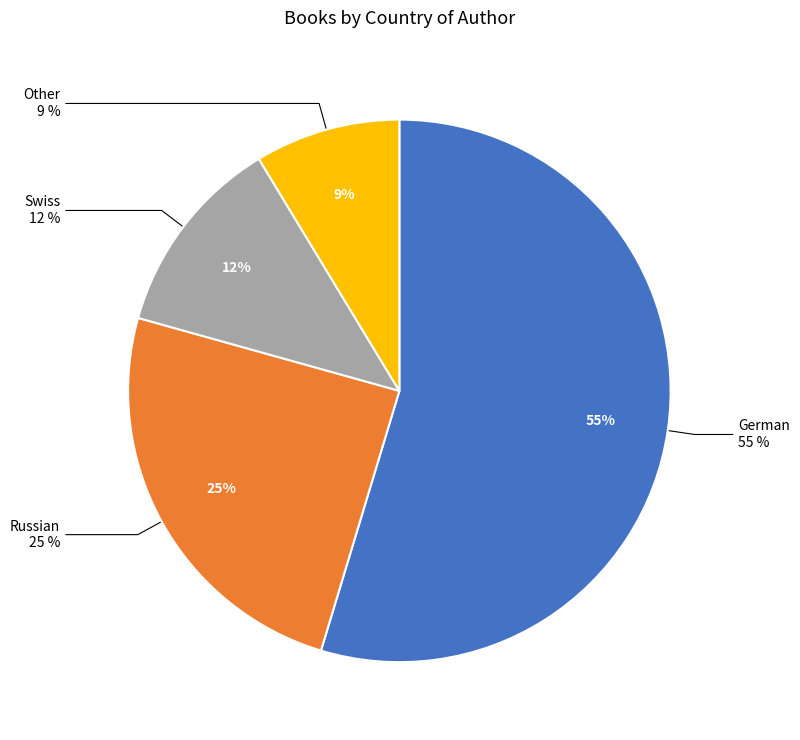

True or false: Swiss accounts for 1% of the total.

False